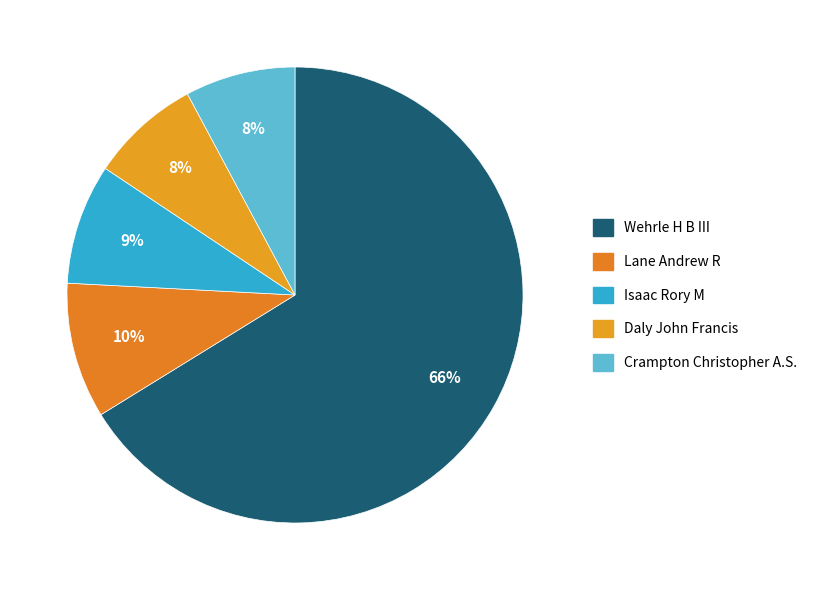

How many segments does this pie chart have?

5